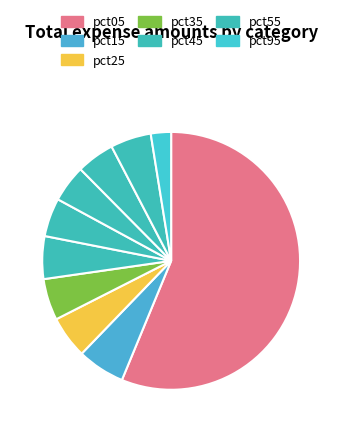

Which category has the biggest portion of the pie?

pct05